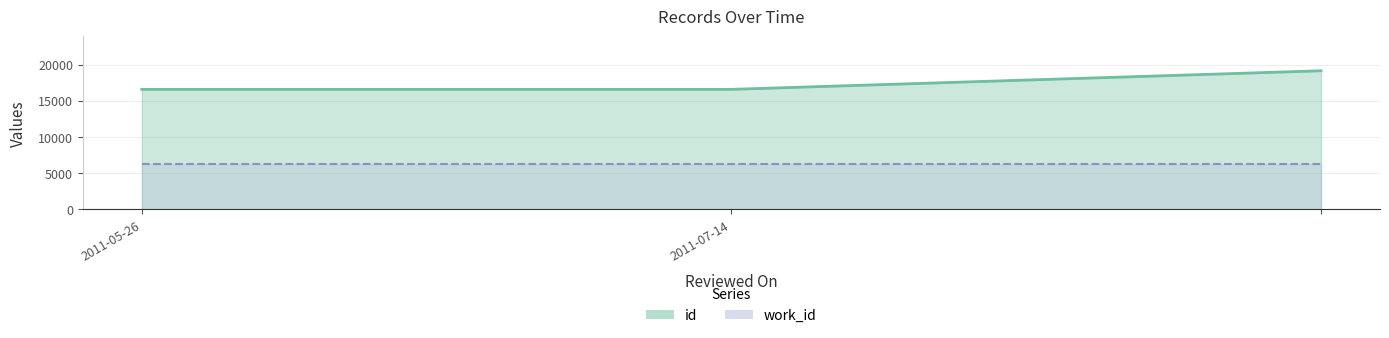

List the labels in order of value, largest first.

, 2011-07-14, 2011-05-26